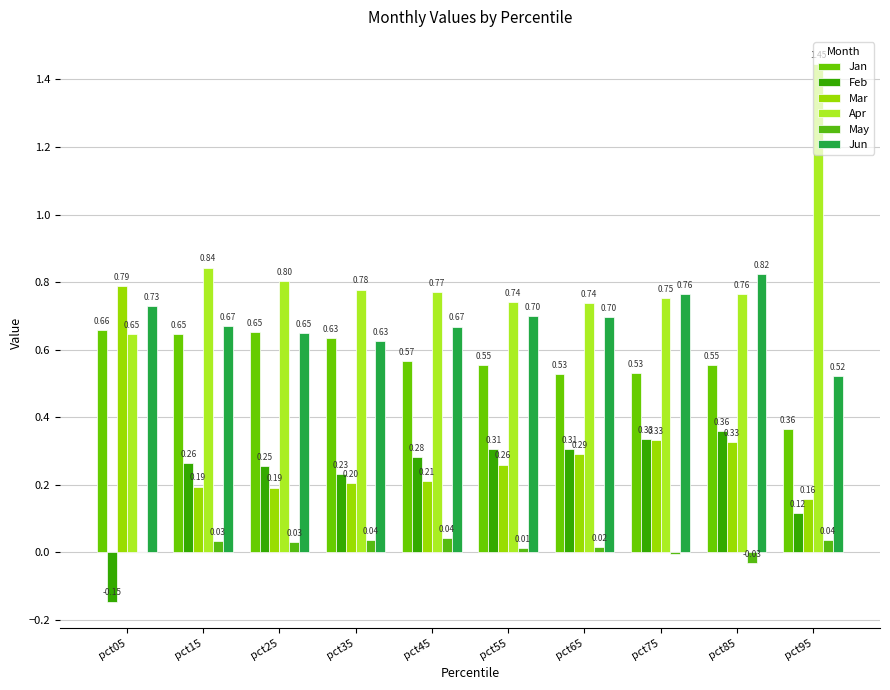

Rank the series by their maximum value, from highest to lowest.

Apr, Jun, Mar, Jan, Feb, May